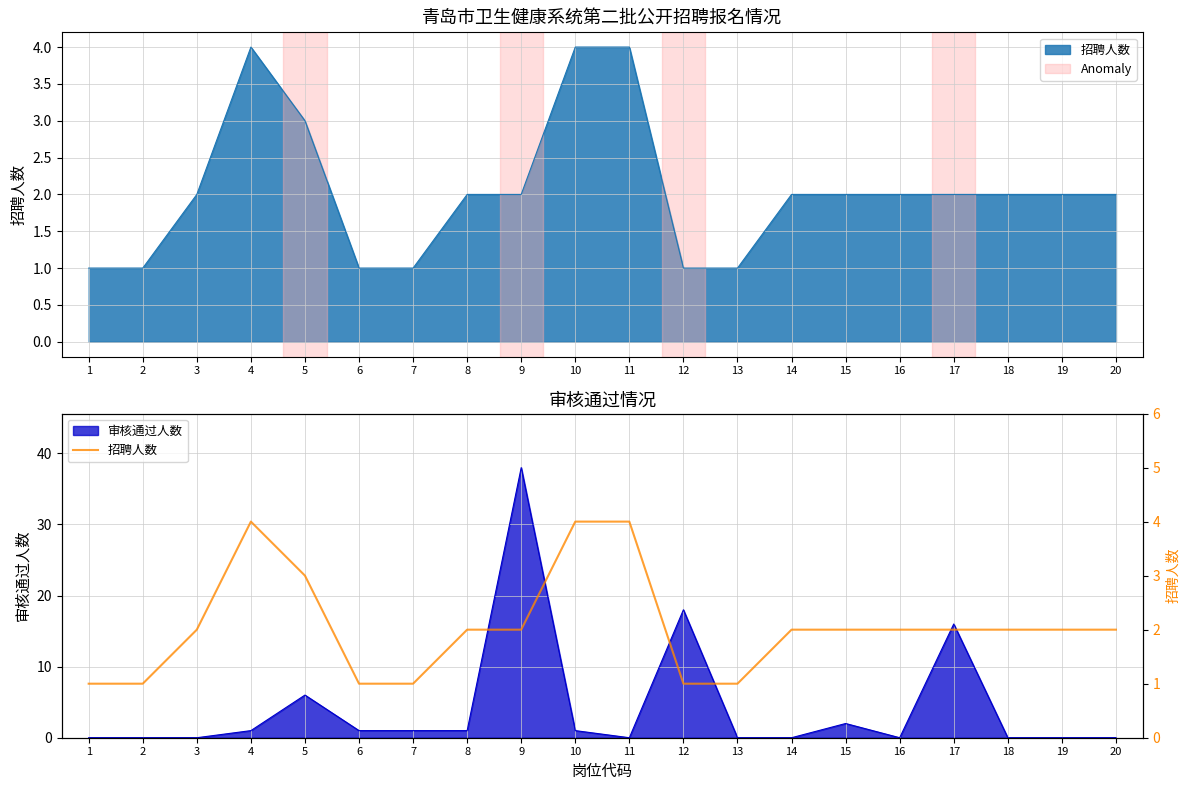

Rank the categories by value from highest to lowest.

4, 10, 11, 5, 3, 8, 9, 14, 15, 16, 17, 18, 19, 20, 1, 2, 6, 7, 12, 13